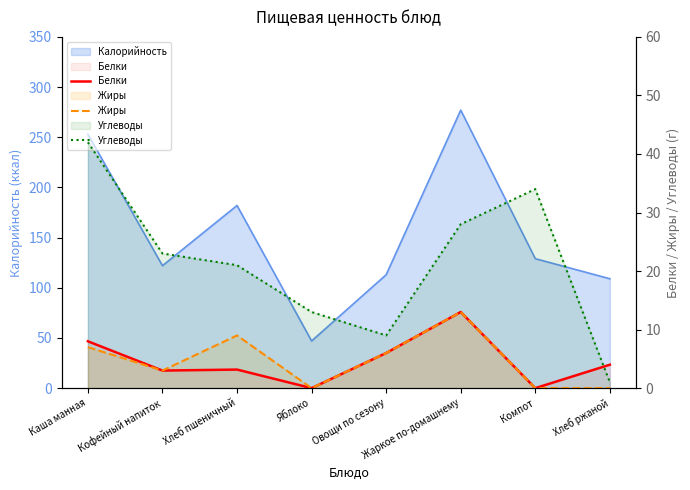

What is the average value of the Углеводы series?

21.4